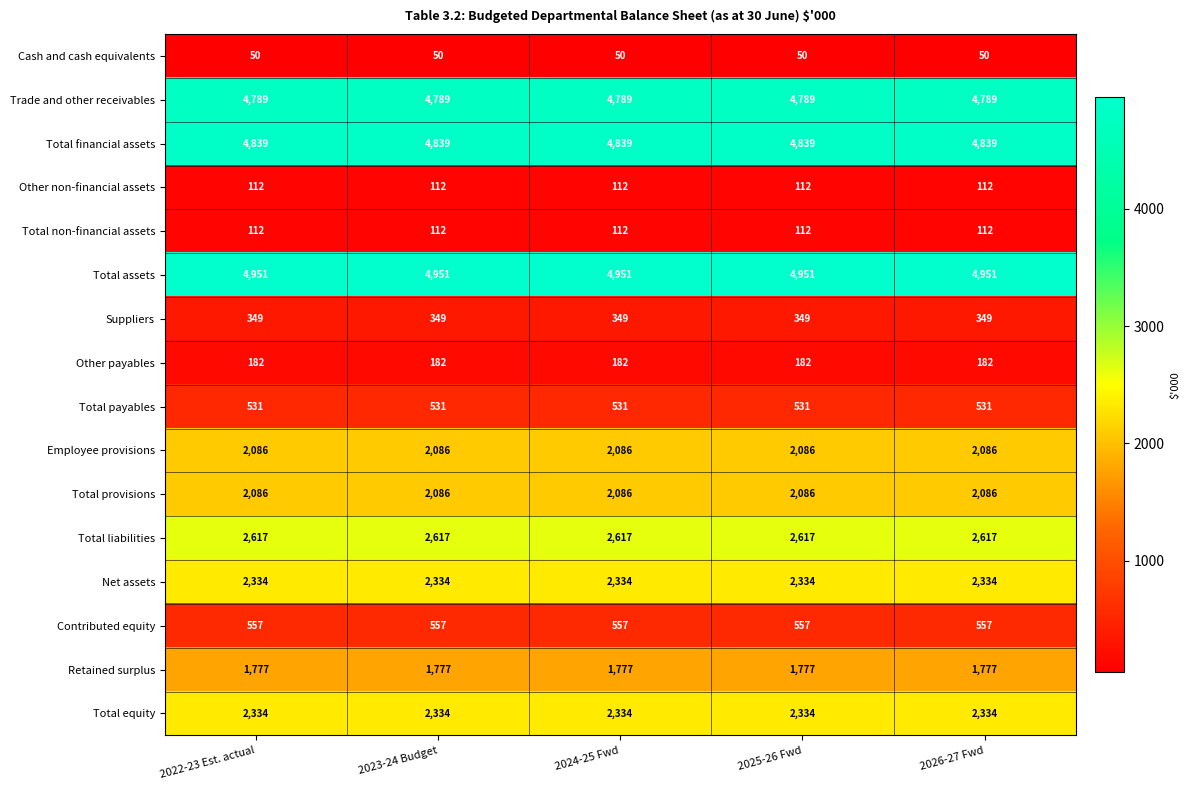

How many series are shown in this chart?

16